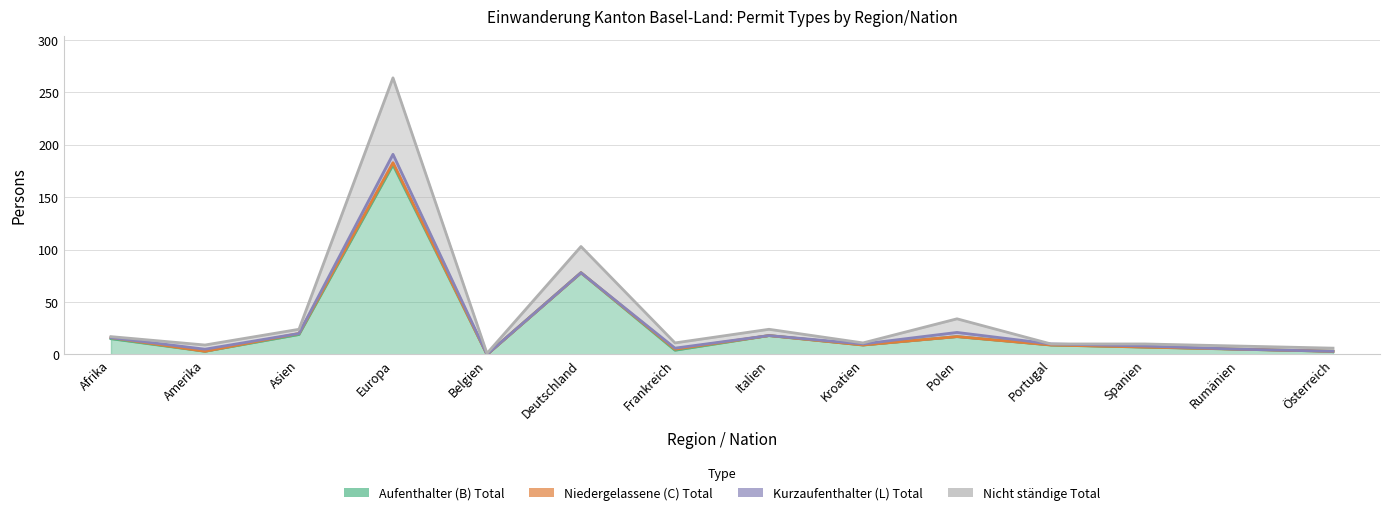

How many values in the Nicht ständige Total series exceed 11?

6